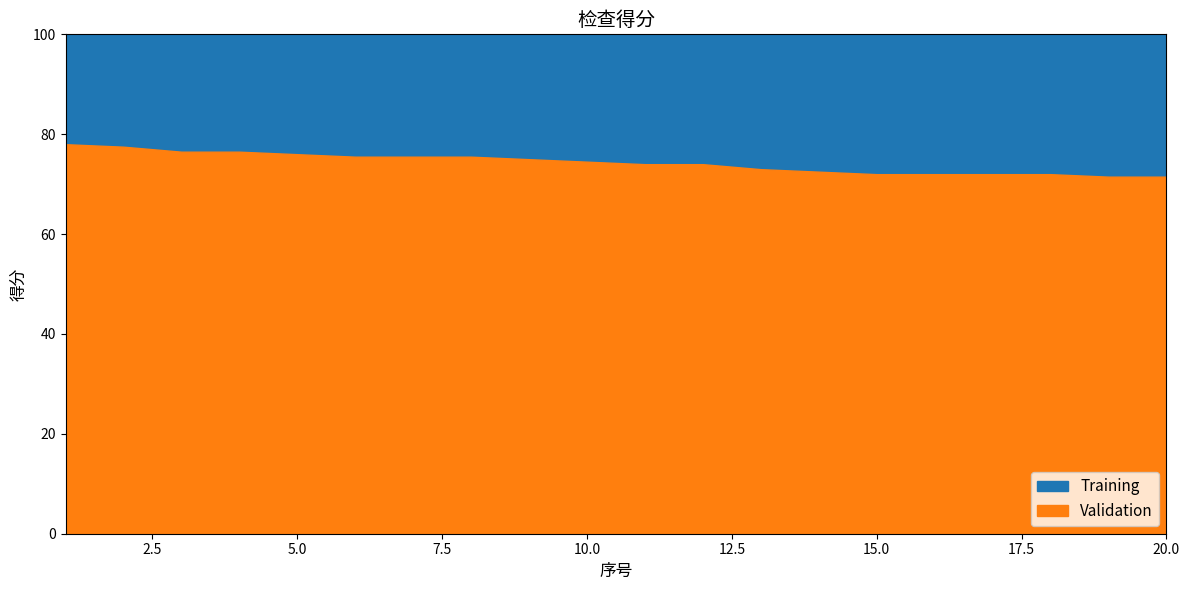

How many lines are shown in the chart?

2